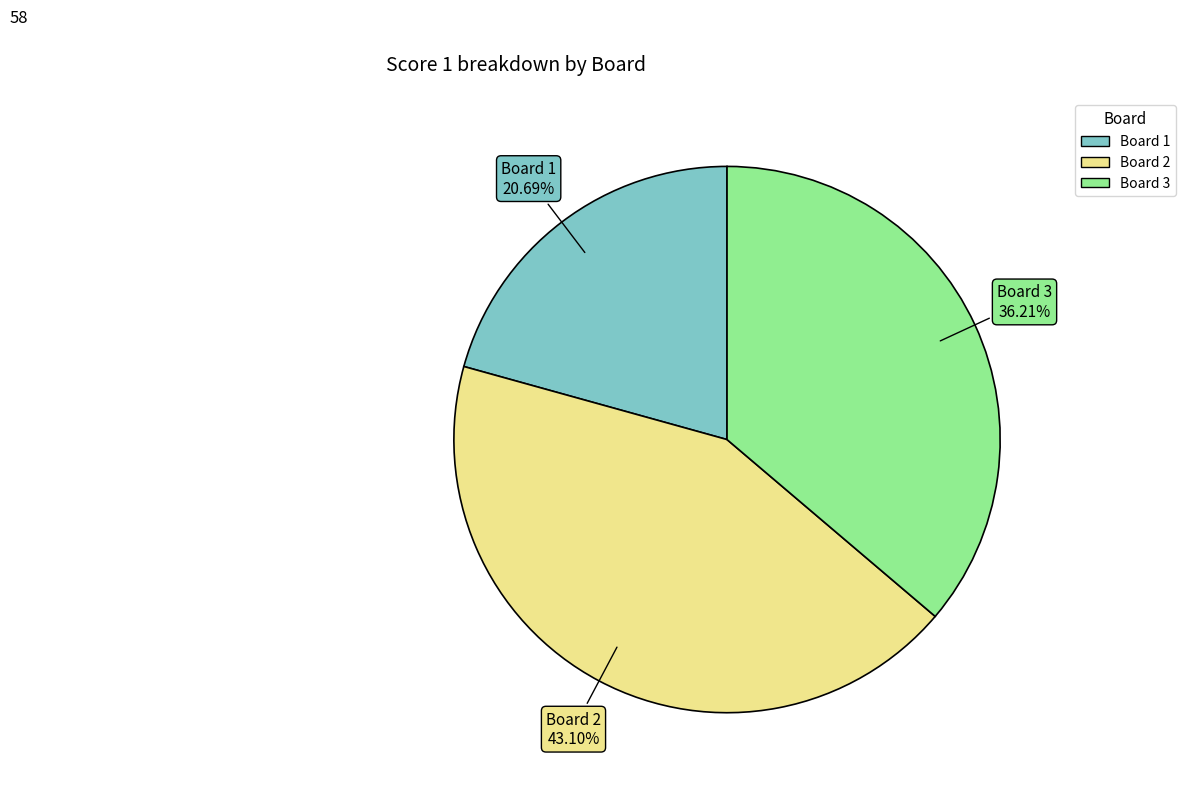

Is there any slice that represents more than half of the pie?

No